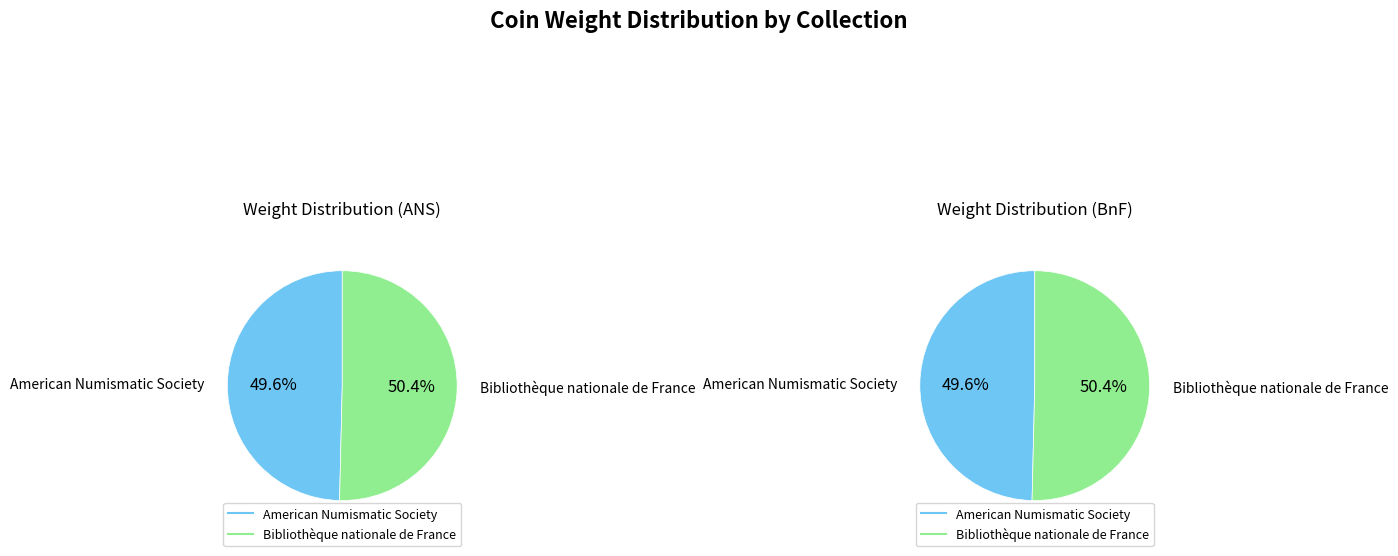

To the nearest percent, what is the difference between the Bibliothèque nationale de France and American Numismatic Society slice percentages?

1%